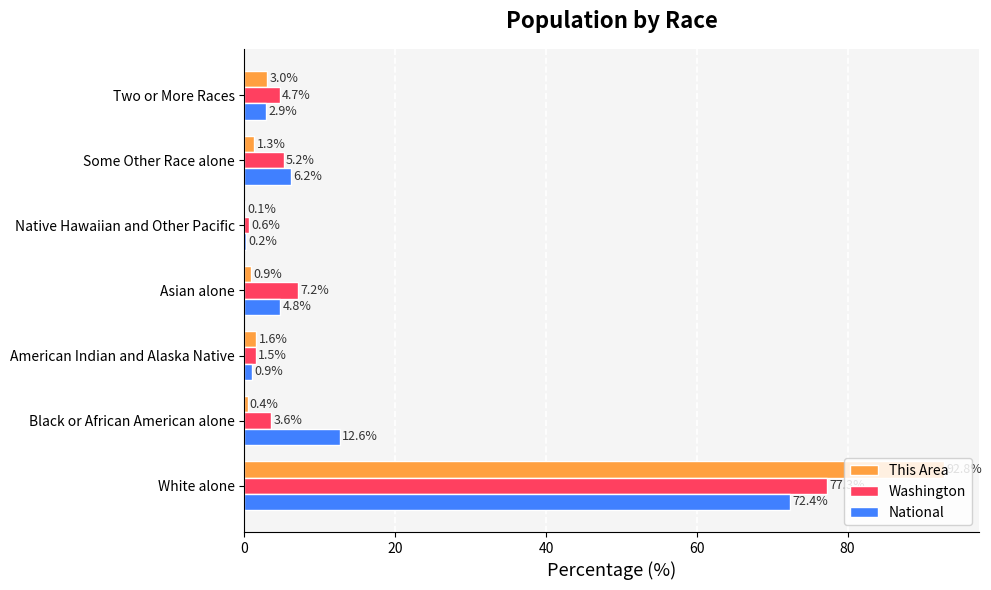

Where is This Area nearest to the value 46?

Two or More Races